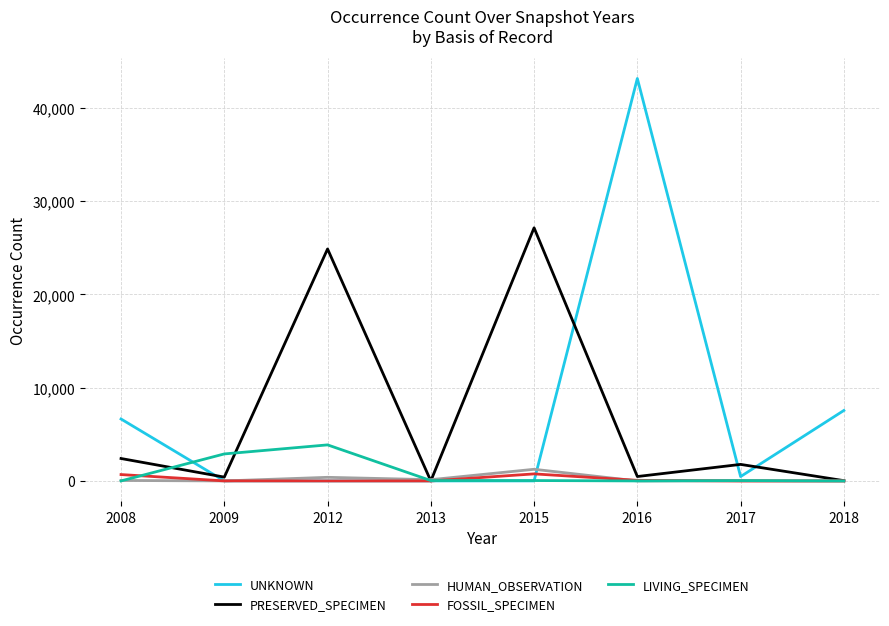

Is it true that PRESERVED_SPECIMEN equals 476 at 2016?

True